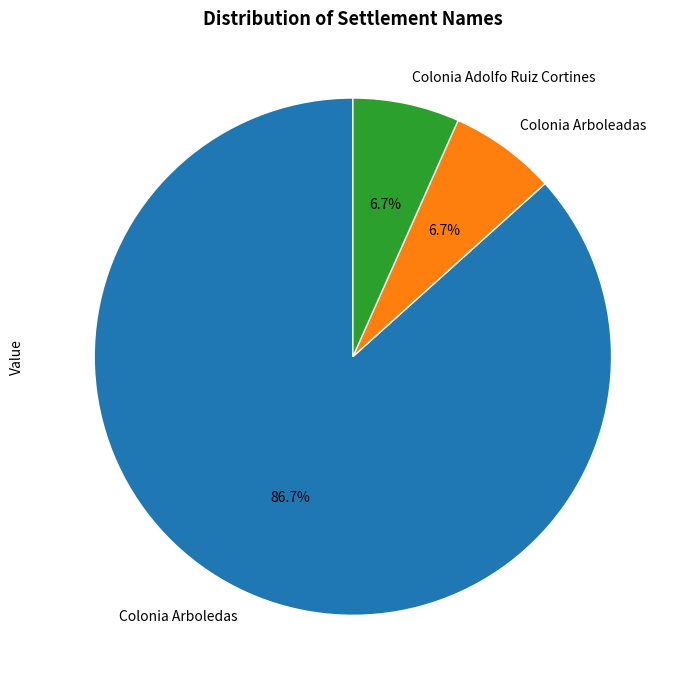

What is the ratio of the value at Colonia Arboleadas to the value at Colonia Adolfo Ruiz Cortines?

1.0